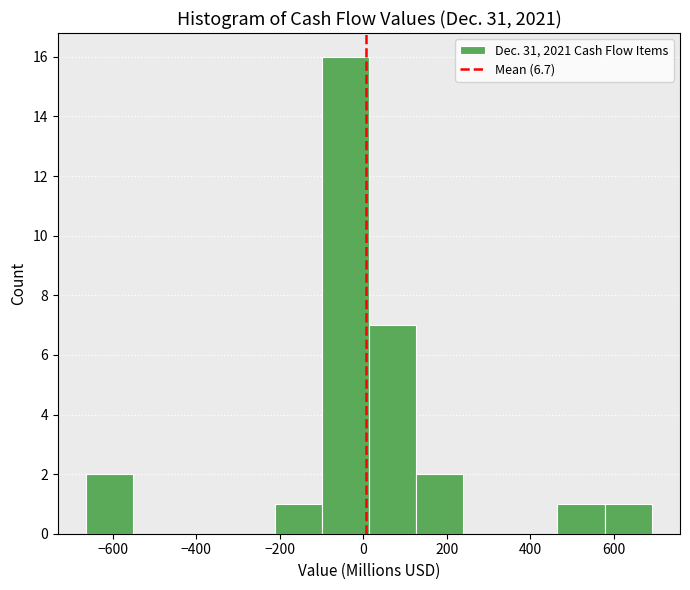

Reading left to right, transcribe this chart: for each bar, give the range it covers on the x-axis and its height. Neither the bar edges nor the heights are printed on the chart, so give them approximately, as read against the axes.

-660 to -560: 2
-560 to -440: 0
-440 to -320: 0
-320 to -220: 0
-220 to -100: 1
-100 to 20: 16
20 to 120: 7
120 to 240: 2
240 to 360: 0
360 to 460: 0
460 to 580: 1
580 to 700: 1